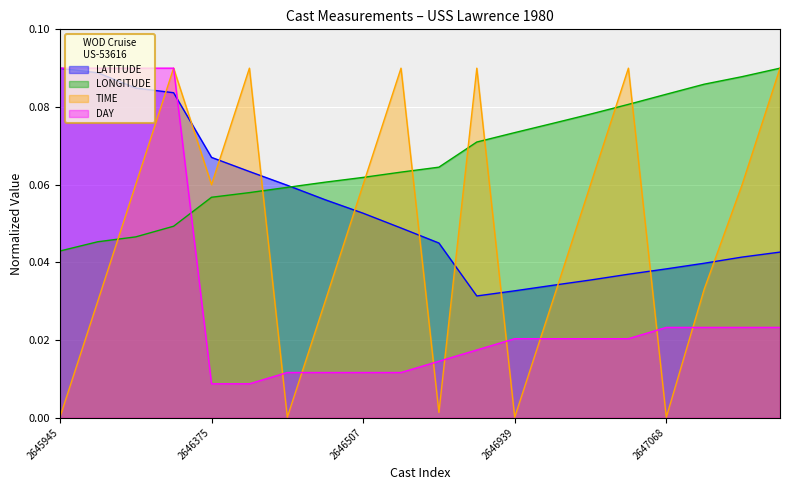

True or false: LATITUDE has a value of 0.1 at 2647172.

False